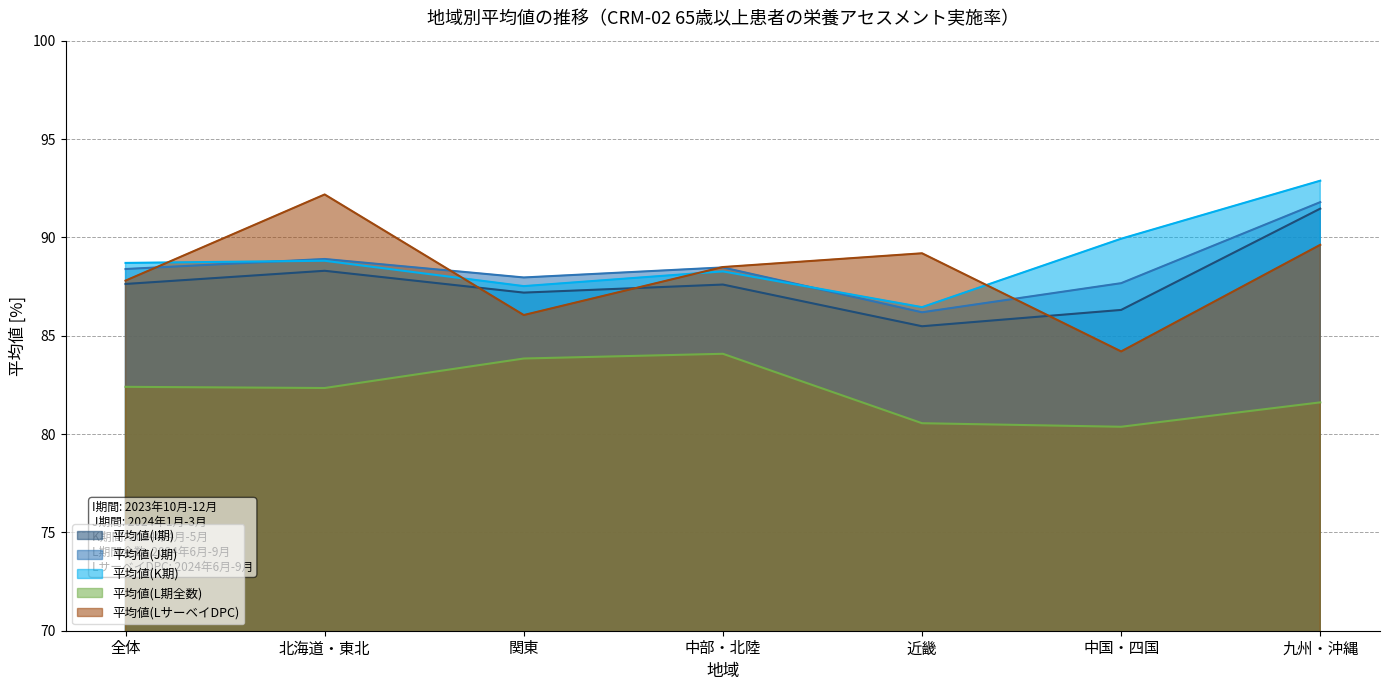

Which series changed the most between 全体 and 中部・北陸?

平均値(L期全数)